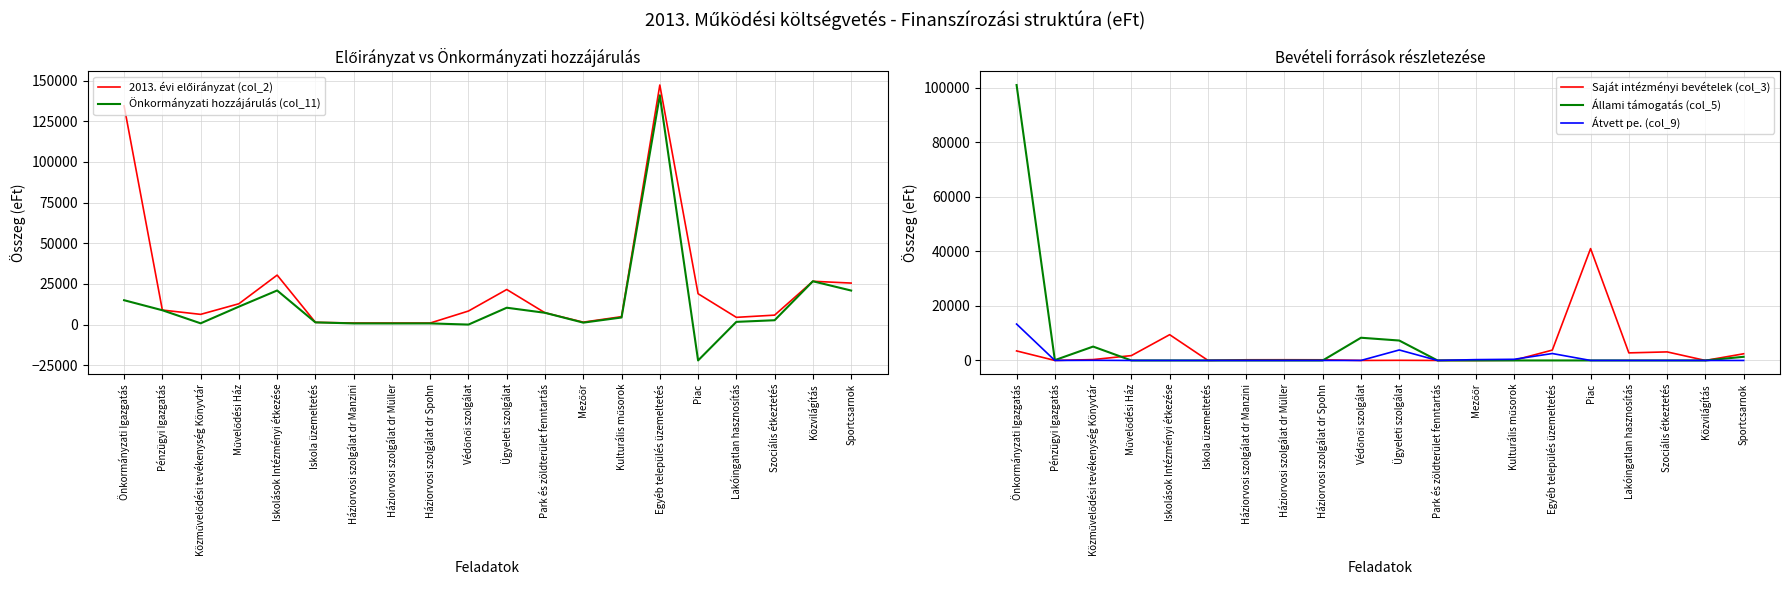

At how many categories does at least one series exceed 136719?

1